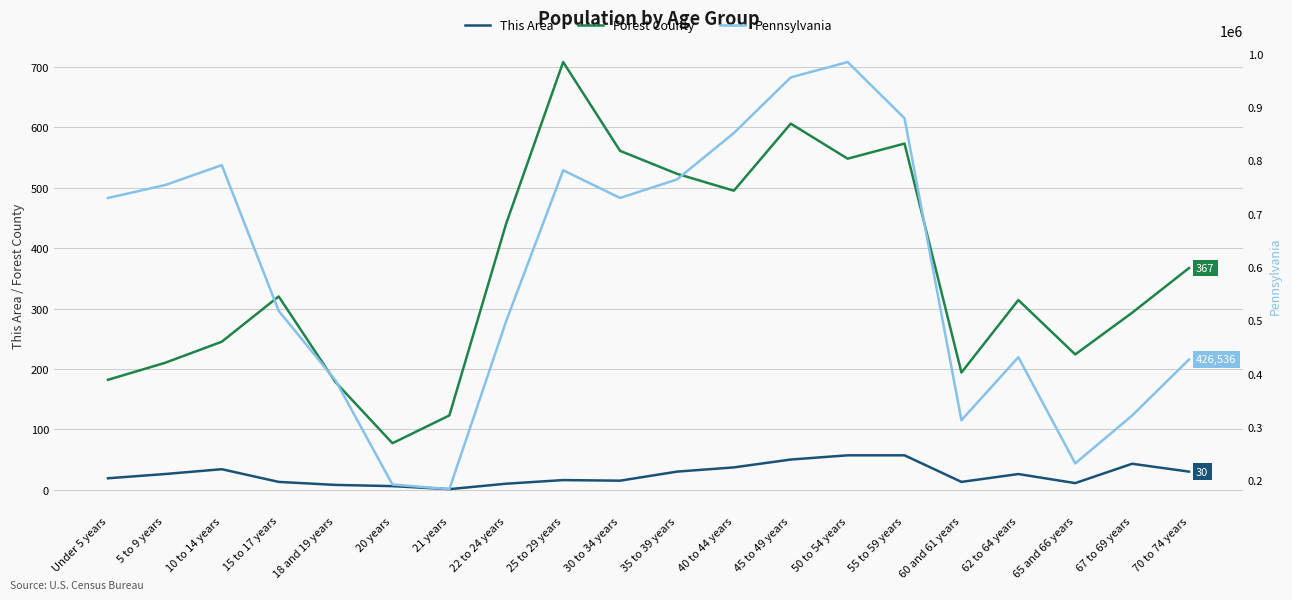

What is the maximum value for Pennsylvania?

984641